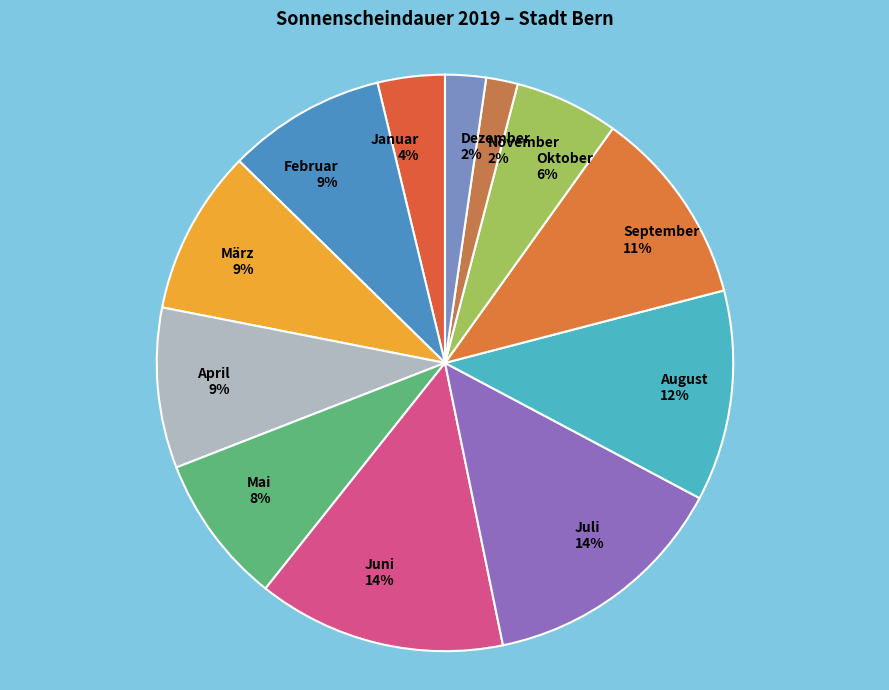

To the nearest percent, what percentage of the pie is September?

11%